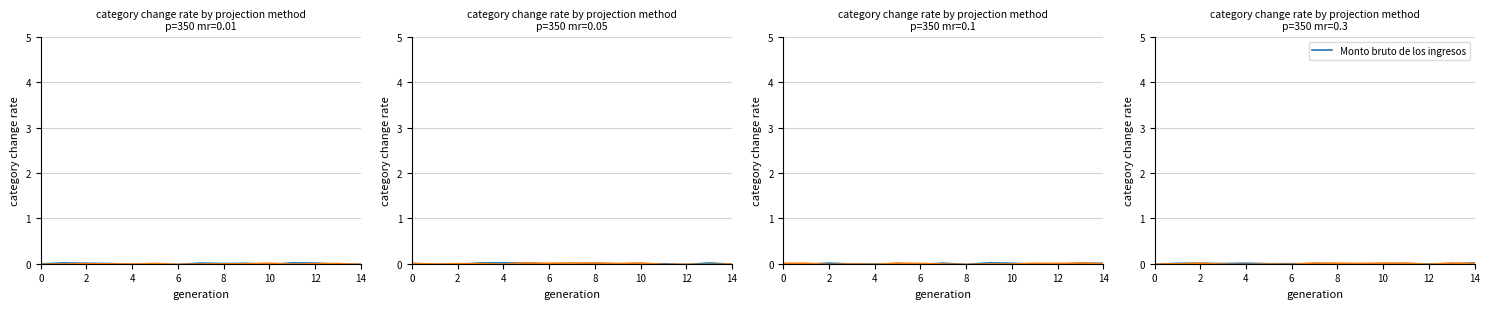

Is the value of Monto neto de los ingresos at 8 greater than the value of Monto bruto de los ingresos at 12?

No